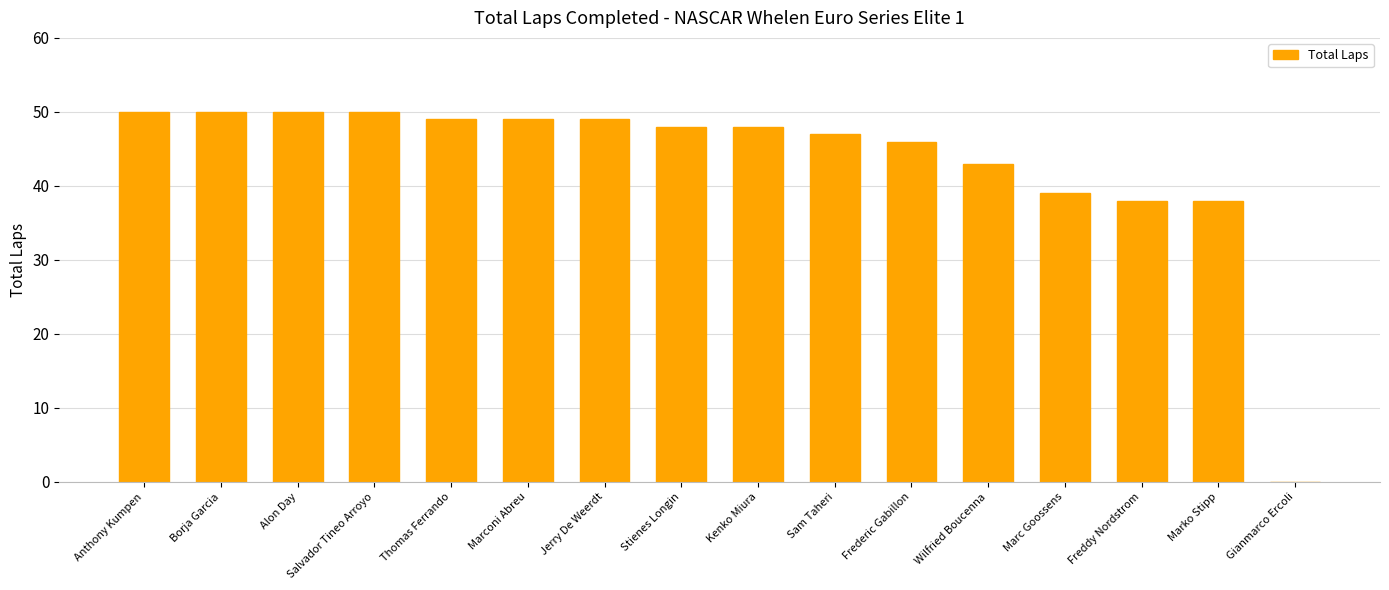

Reading right to left, extract all data points from this chart.

0	38	38	39	43	46	47	48	48	49	49	49	50	50	50	50